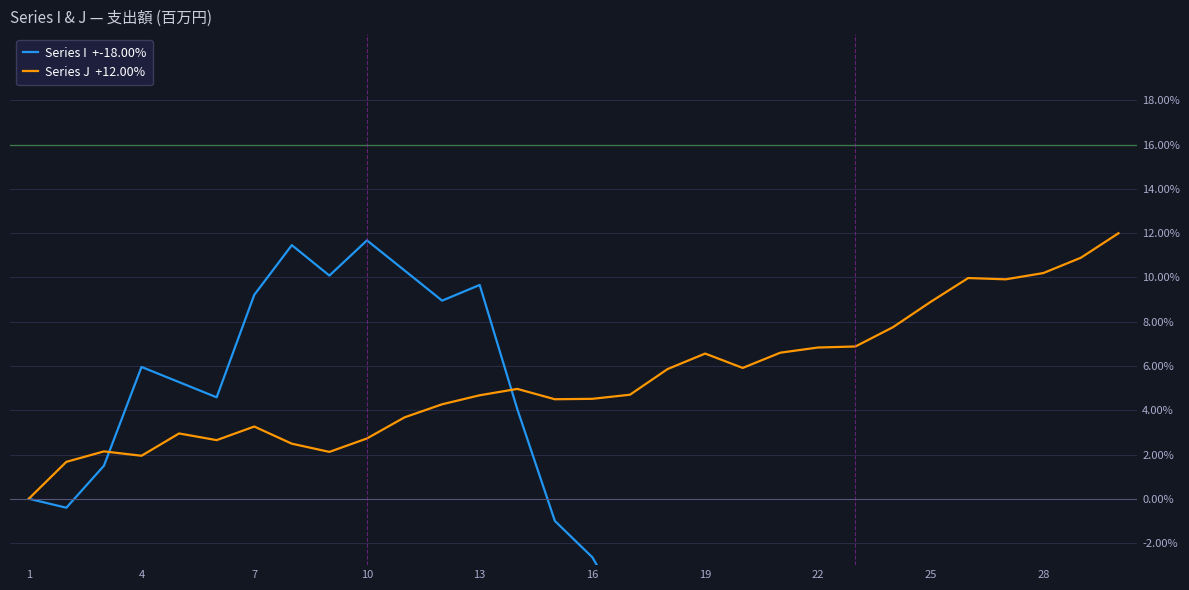

List the series in order of their peak value, highest first.

Series J  +12.00%, Series I  +-18.00%